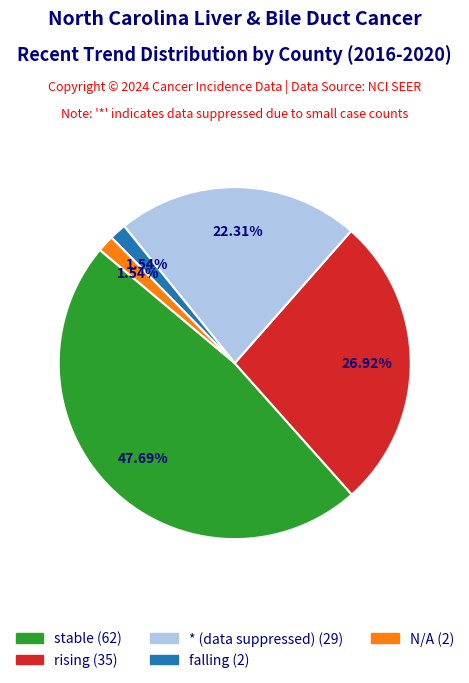

How many segments does this pie chart have?

5